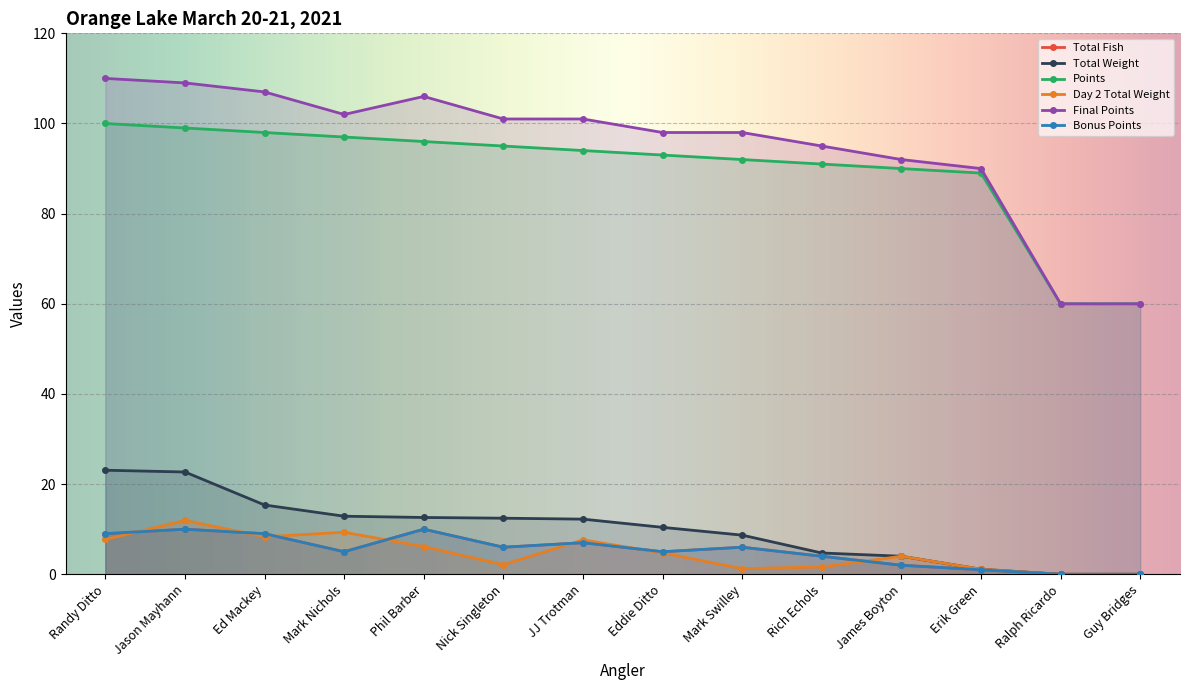

At which category is the sum across all series the highest?

Jason Mayhann